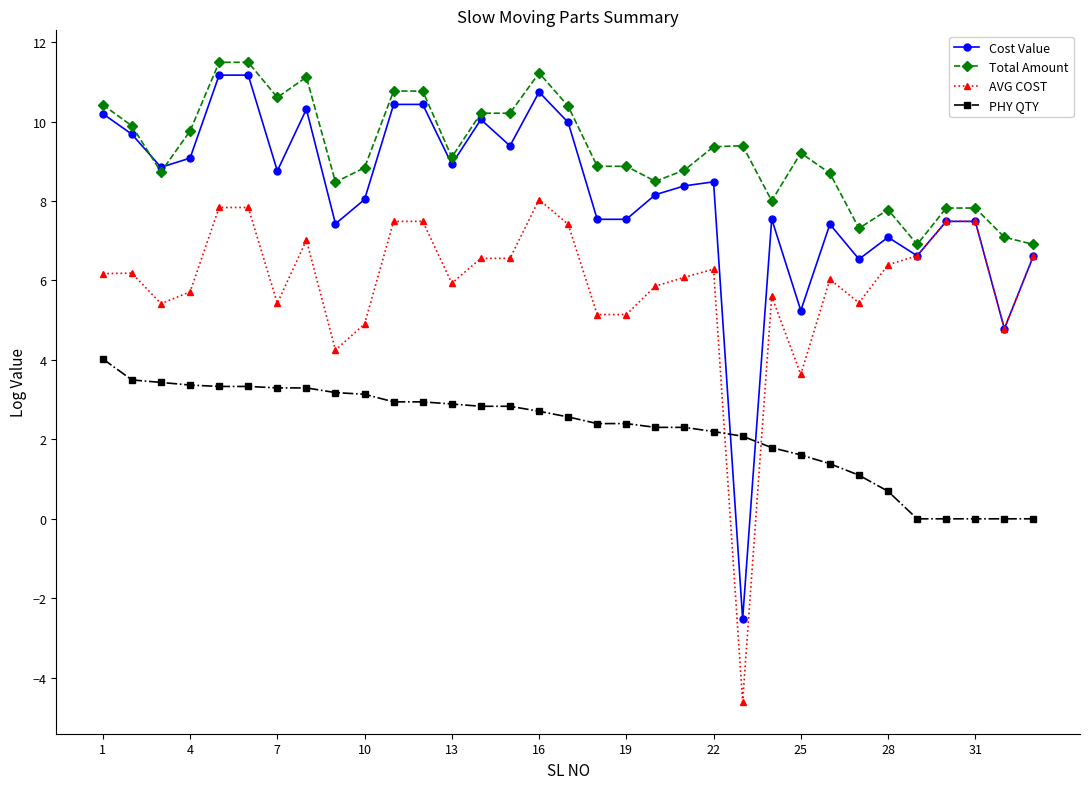

Which series has the largest total across all categories?

Total Amount